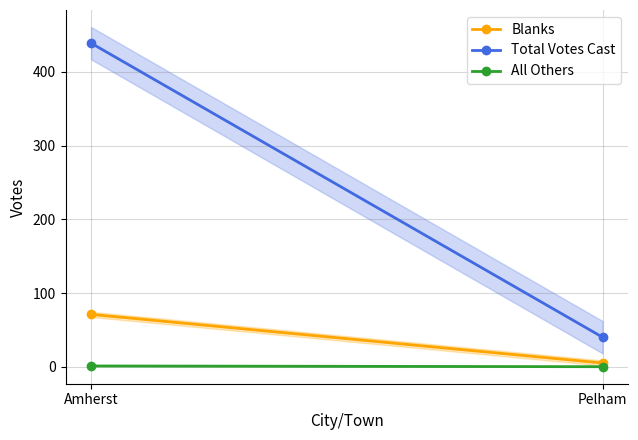

What is the difference between the Blanks values at Amherst and Pelham?

66